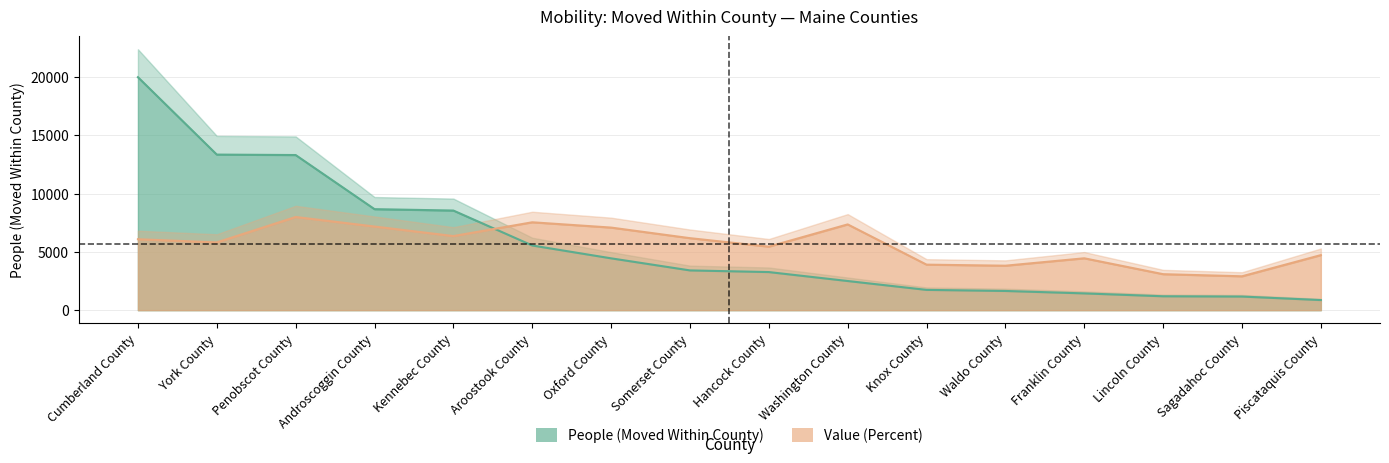

What is the difference between the second highest and minimum values in the People (Moved Within County) series?

12467.0